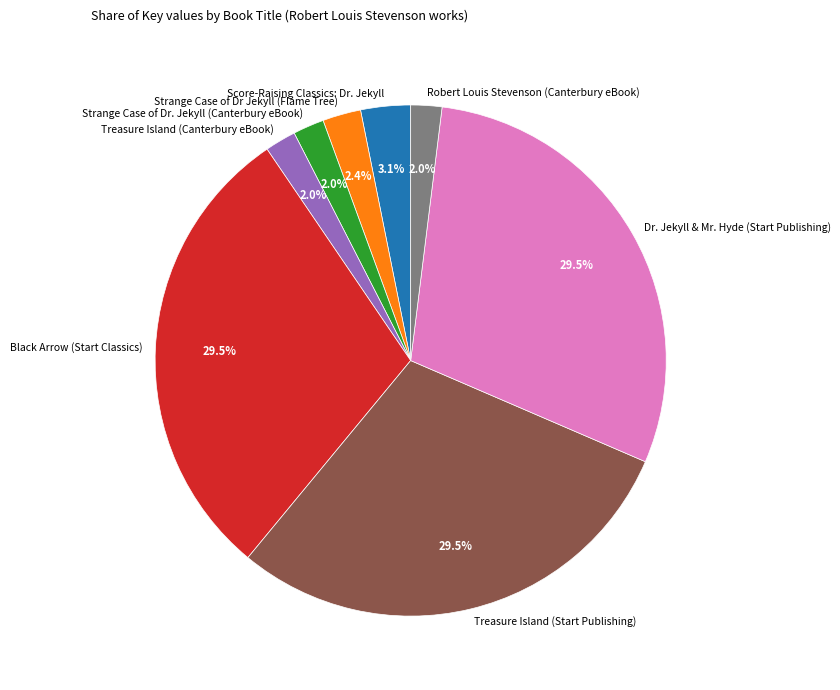

To the nearest percent, what is the difference between the Score-Raising Classics: Dr. Jekyll and Strange Case of Dr Jekyll (Flame Tree) slice percentages?

1%